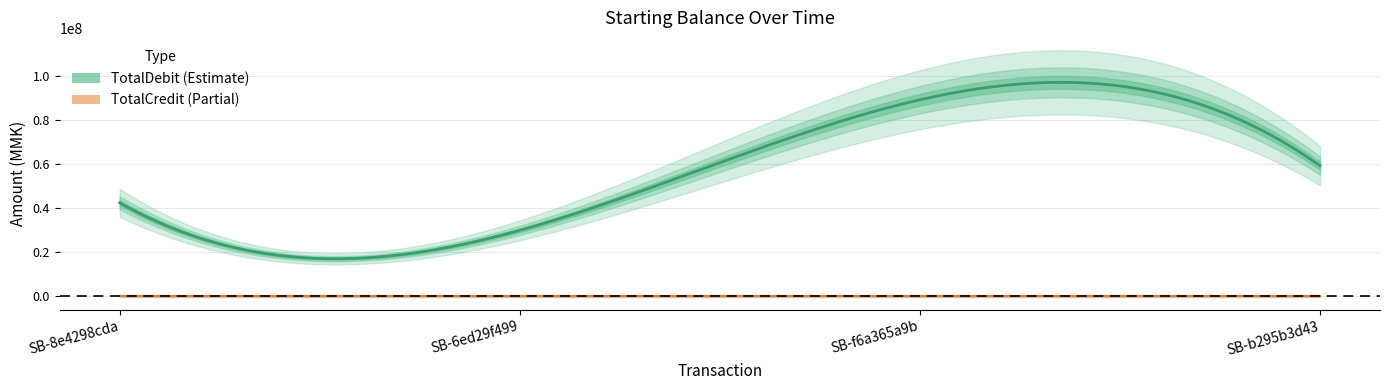

At which label is TotalCredit closest to 0?

SB-8e4298cda